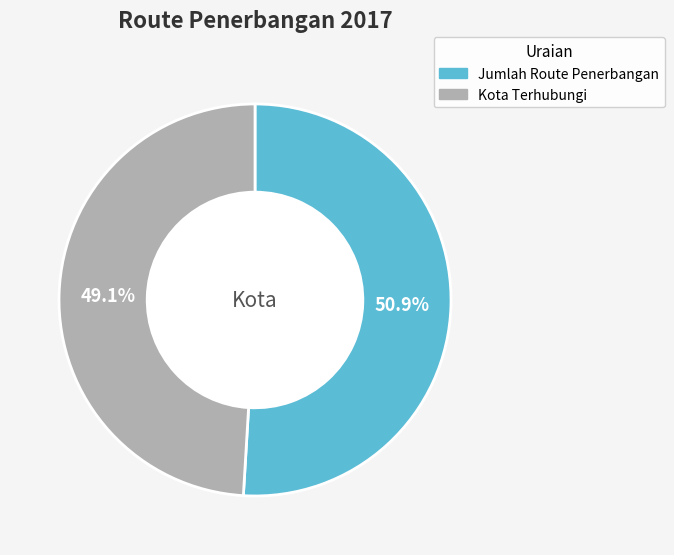

To the nearest percent, what percentage of the pie is Kota Terhubungi?

49%